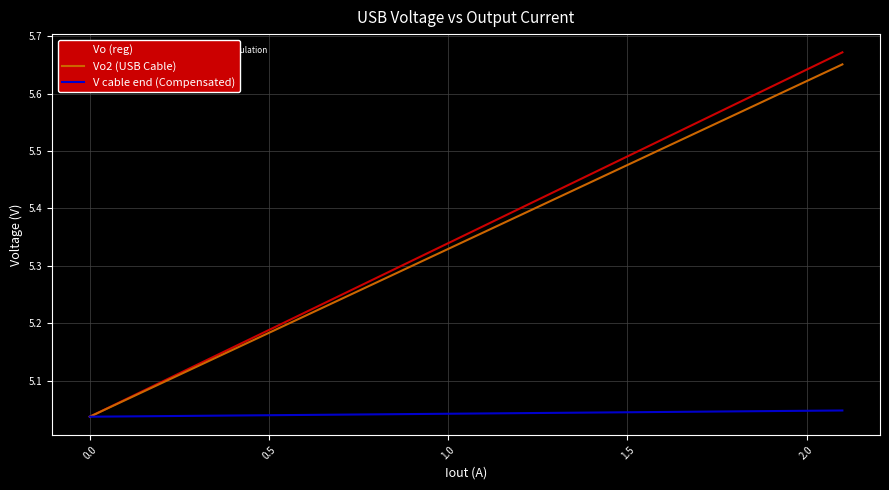

Which series has the largest range (max minus min)?

Vo (reg)